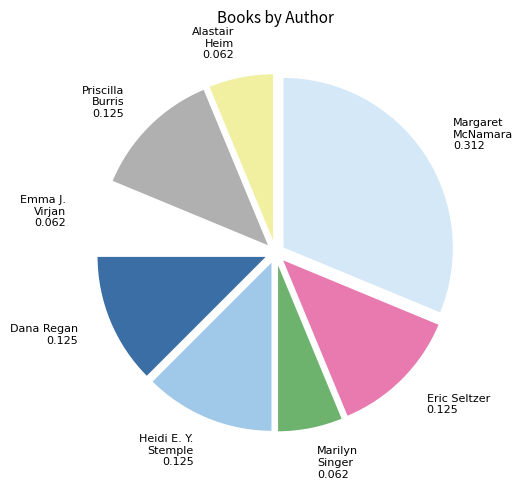

Which category has the biggest portion of the pie?

Margaret McNamara